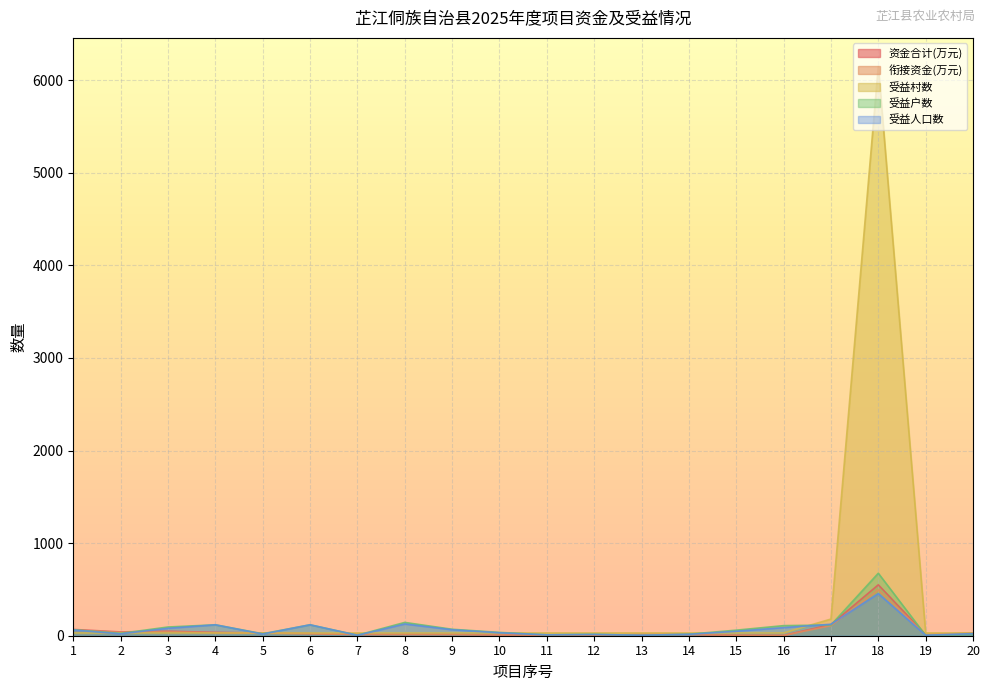

Which series has the largest total across all categories?

受益村数